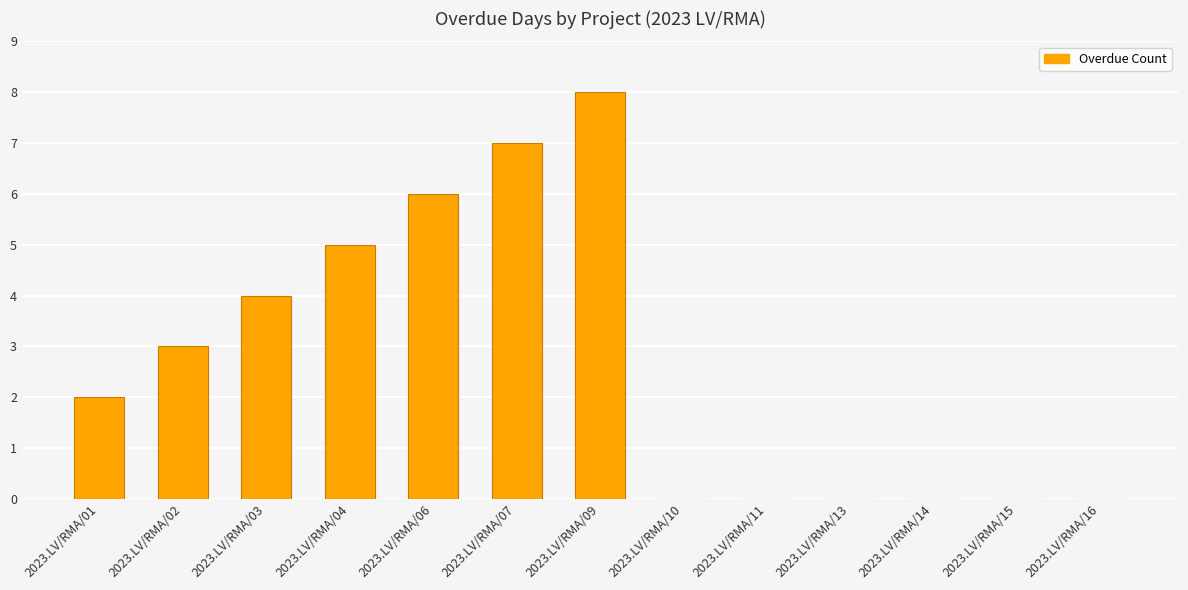

Approximately how many times larger is the value at 2023.LV/RMA/09 compared to 2023.LV/RMA/06?

1.3